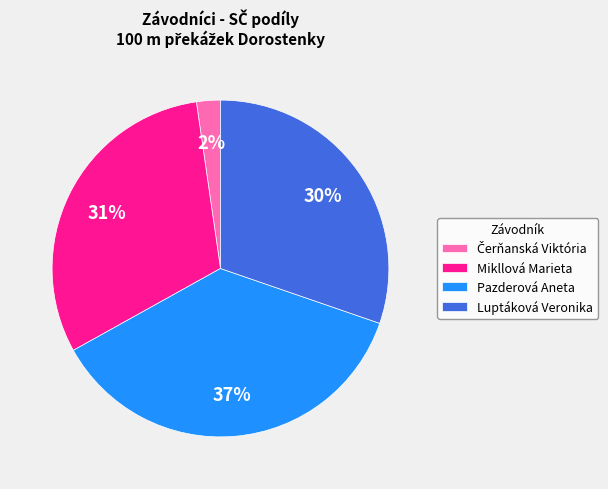

Which slice is the largest?

Pazderová Aneta